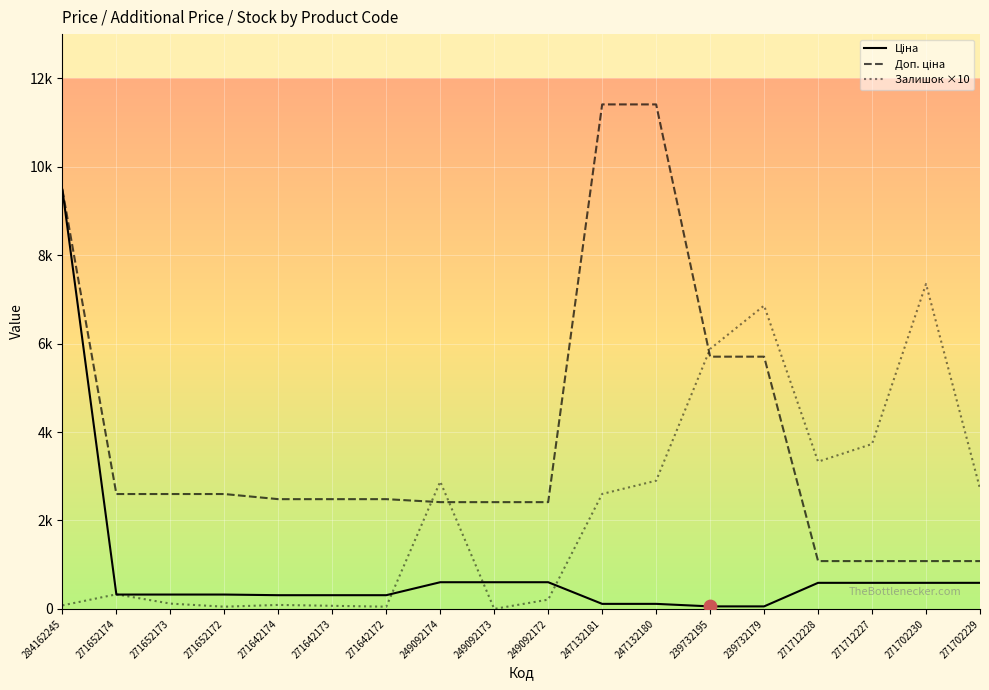

Which series has the largest total across all categories?

Доп. ціна